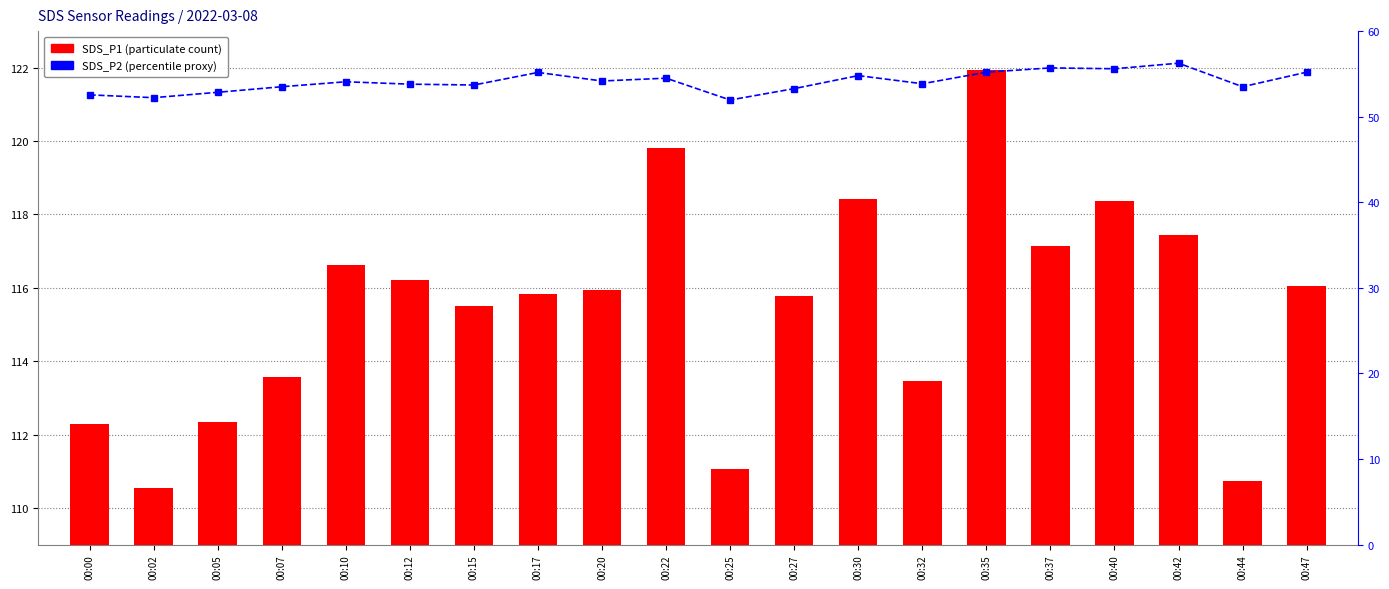

The value of SDS_P1 at 00:05 is 112.3. True or false?

True